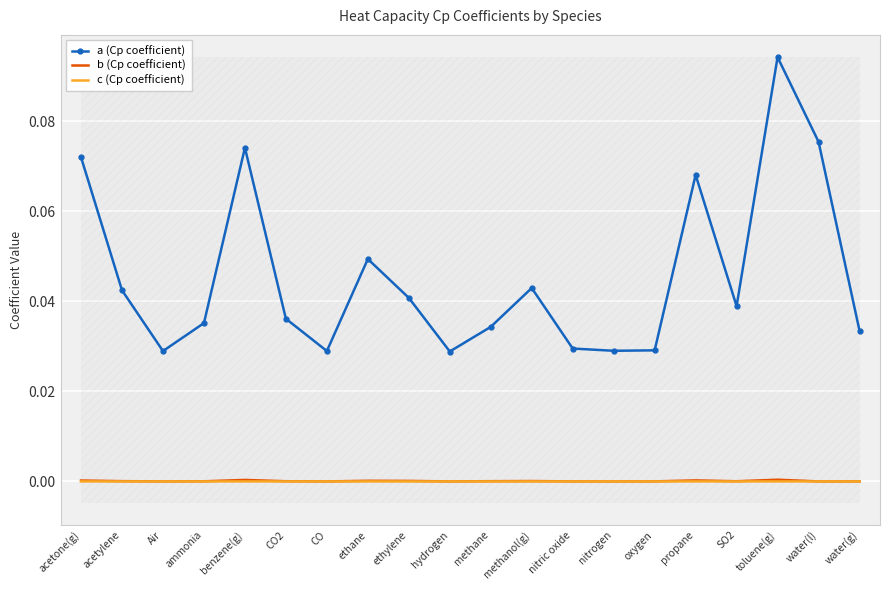

How many data points in c (Cp coefficient) are above 0?

7